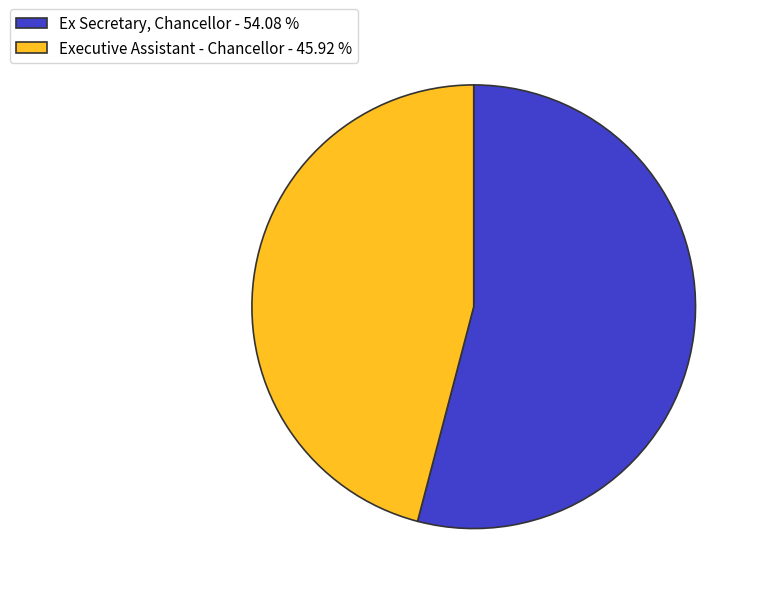

Is there a majority slice in this chart?

Yes